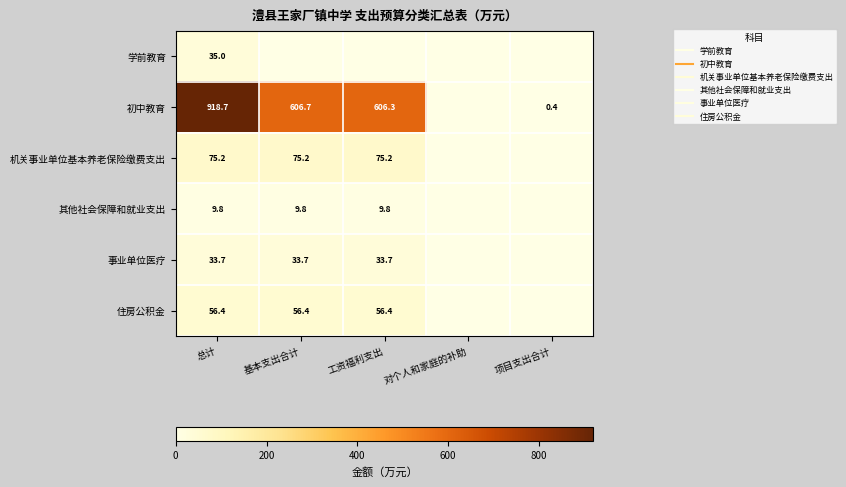

Is it true that 事业单位医疗 equals 0.0 at 对个人和家庭的补助?

True